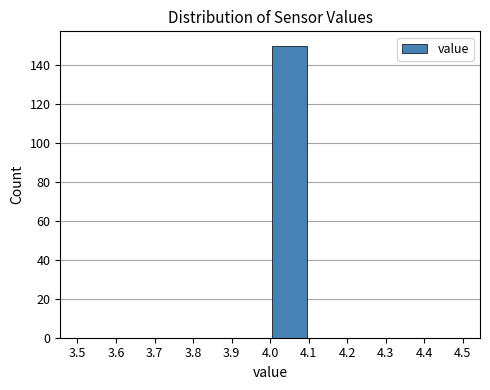

Which range on the x-axis has the tallest bar?

4.0 to 4.1